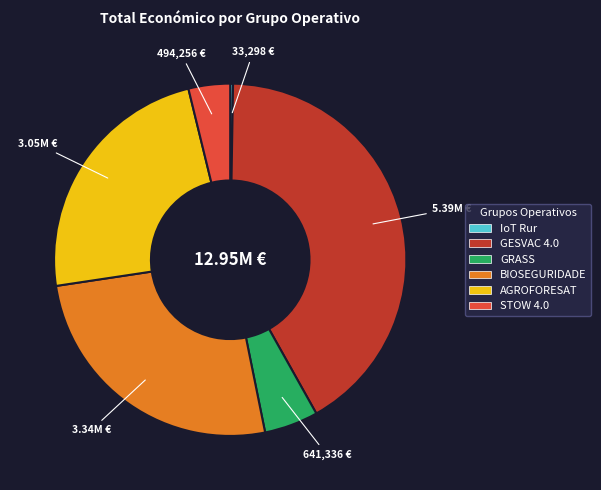

Combined, do GRASS and BIOSEGURIDADE account for over 50%?

No